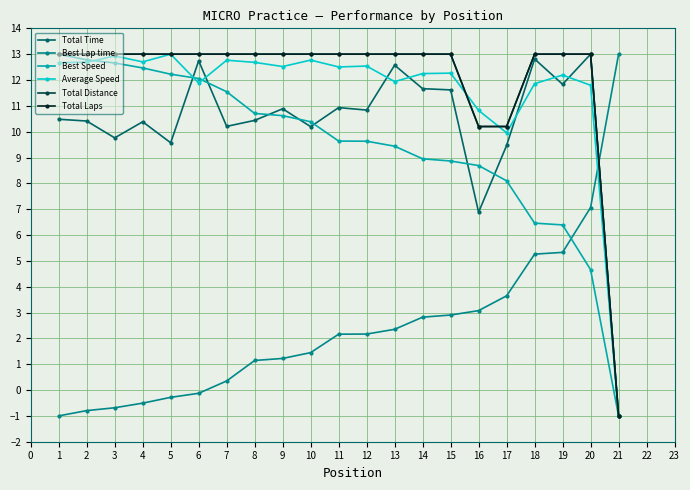

Does the chart have visible grid lines?

Yes